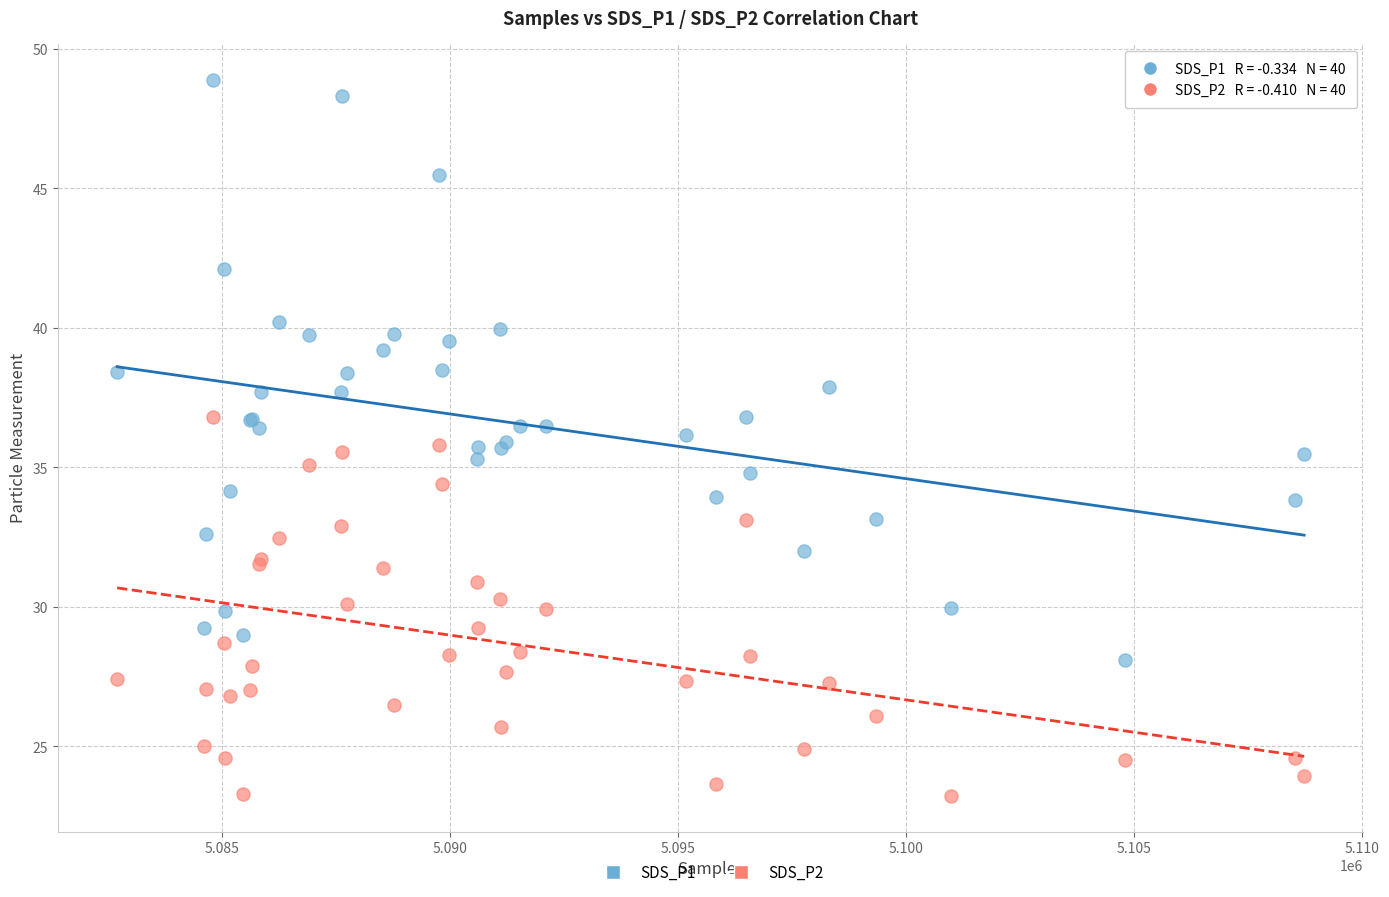

Which series reaches the maximum Y coordinate?

SDS_P1